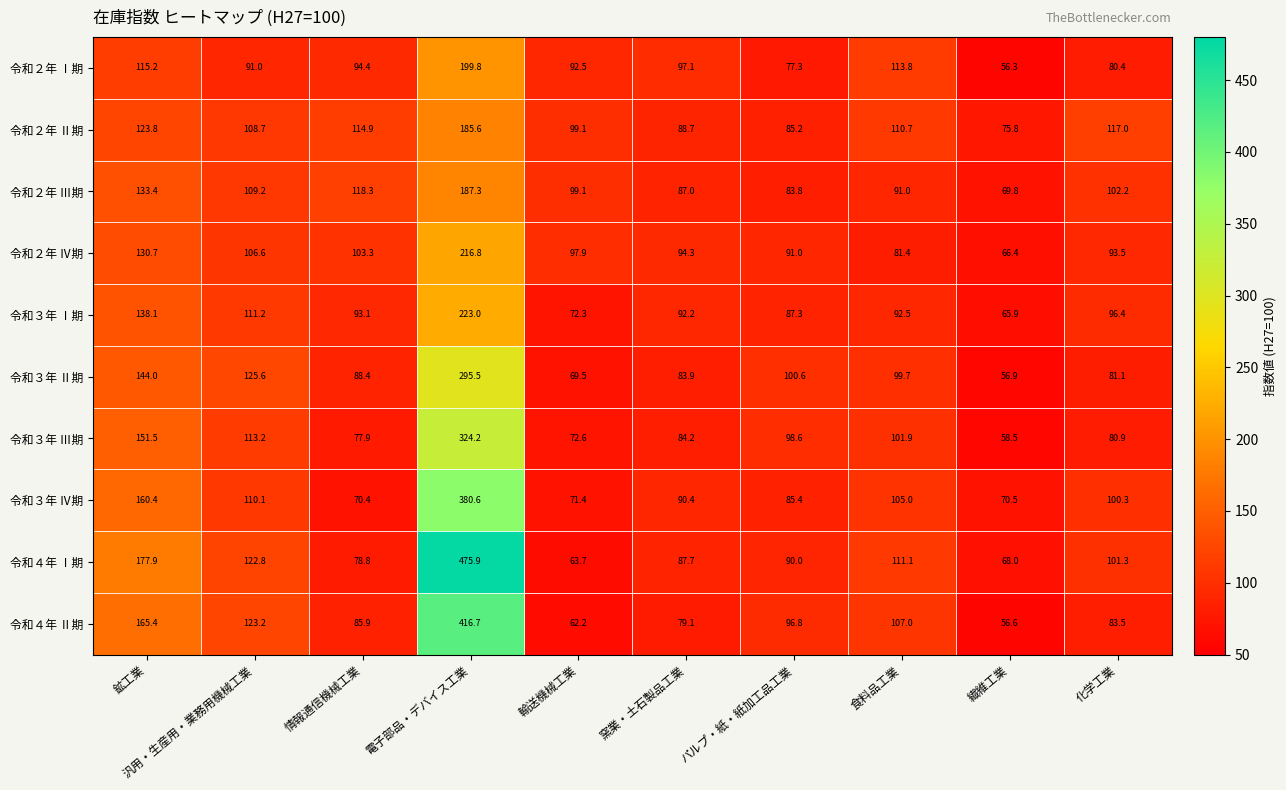

Rank the categories by 令和３年 Ⅳ期 value from highest to lowest.

電子部品・デバイス工業, 鉱工業, 汎用・生産用・業務用機械工業, 食料品工業, 化学工業, 窯業・土石製品工業, パルプ・紙・紙加工品工業, 輸送機械工業, 繊維工業, 情報通信機械工業